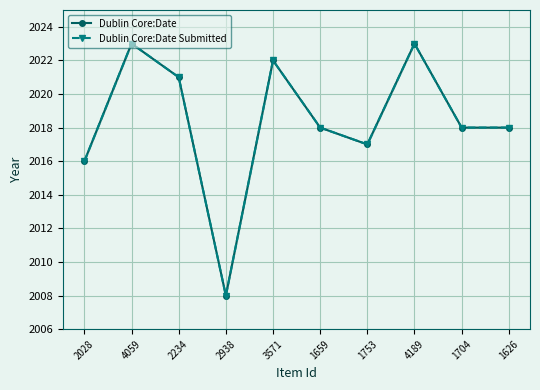

What is the average value of the Dublin Core:Date series?

2018